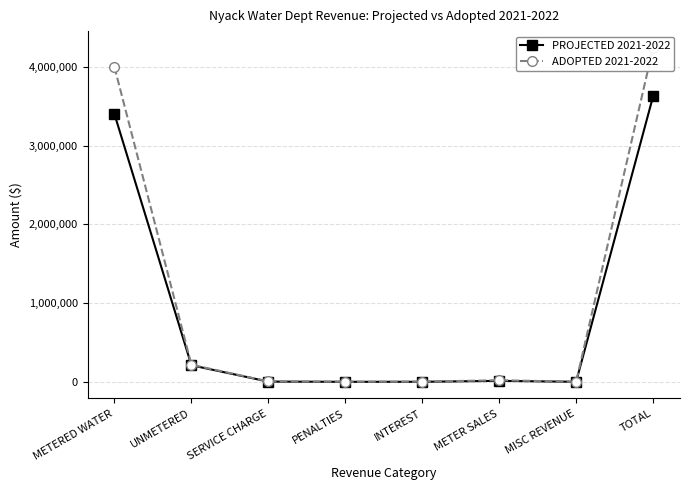

Rank the series by their maximum value, from highest to lowest.

ADOPTED 2021-2022, PROJECTED 2021-2022